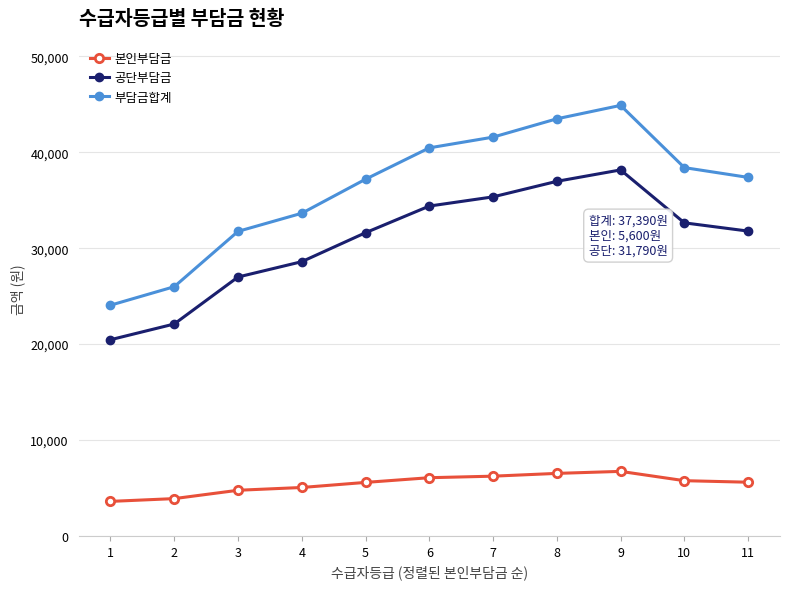

How many lines are shown in the chart?

3